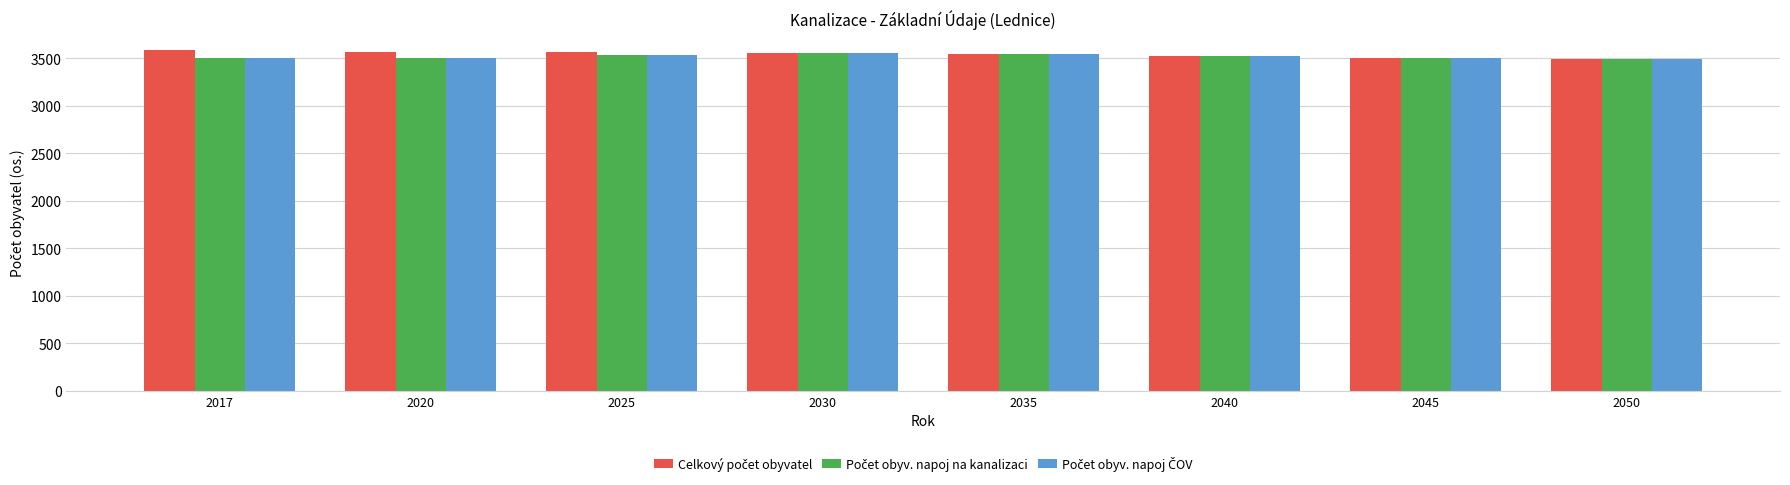

What is the maximum value shown in the chart?

3583